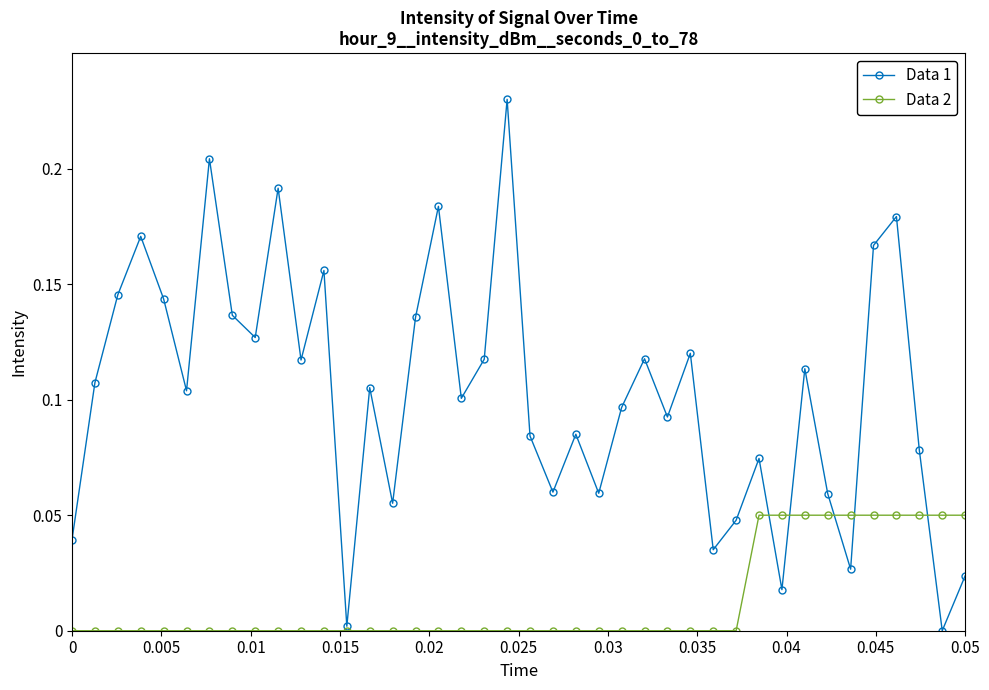

Which series has the widest spread of values?

Data 1